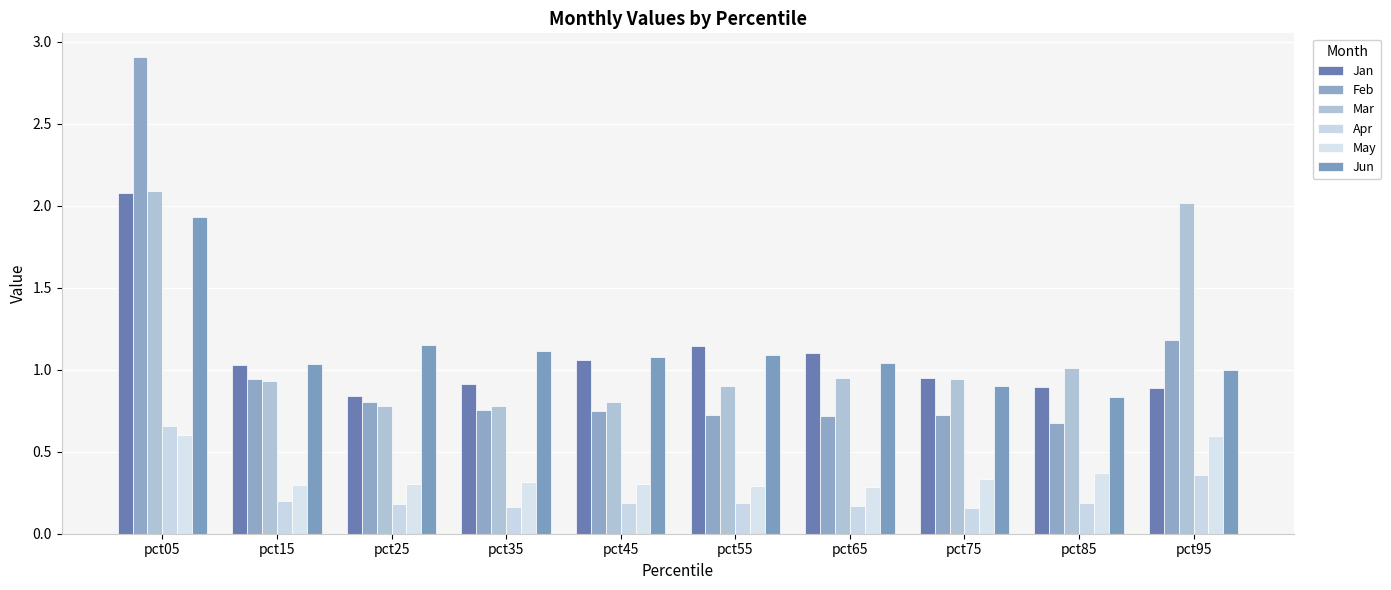

How many bars are there in total?

60